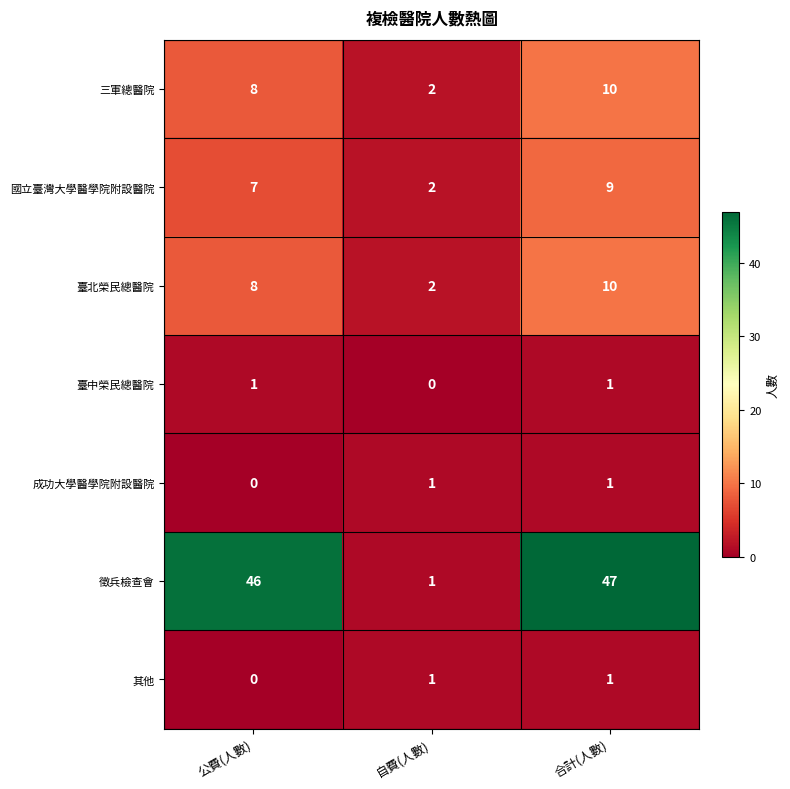

True or false: 國立臺灣大學醫學院附設醫院 has a value of 2 at 自費(人數).

True